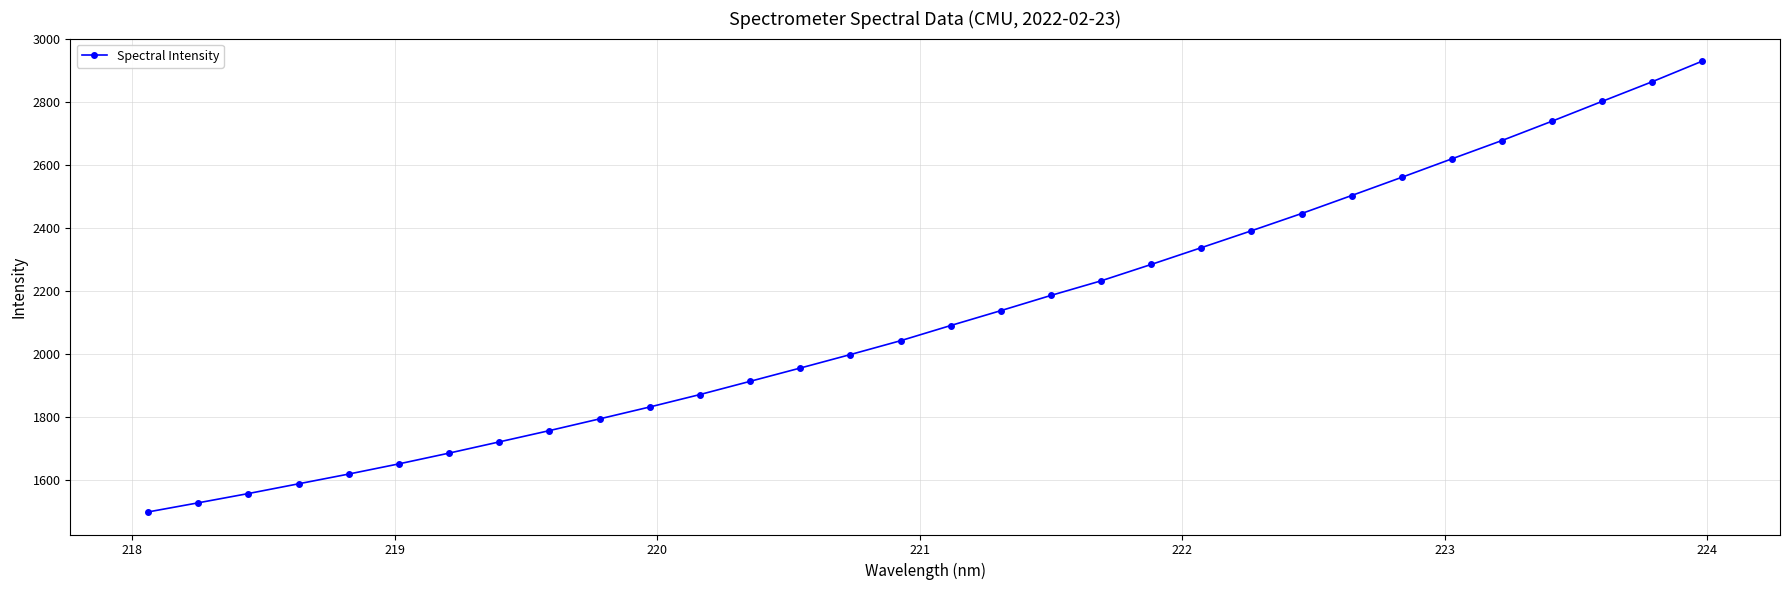

What is the maximum value shown in the chart?

2929.5